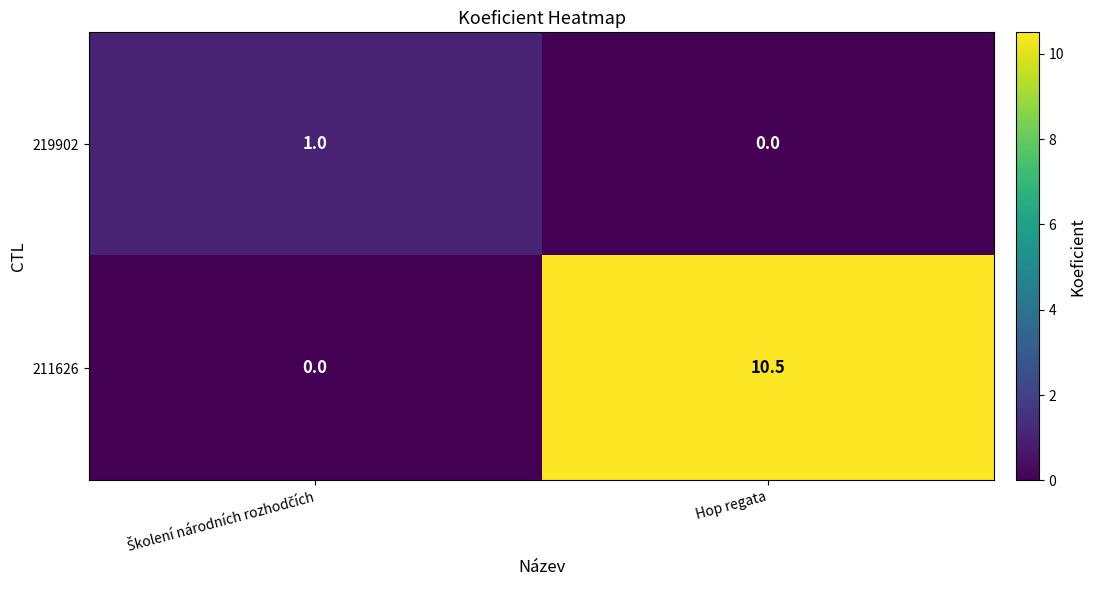

Count the number of categories in the chart.

2